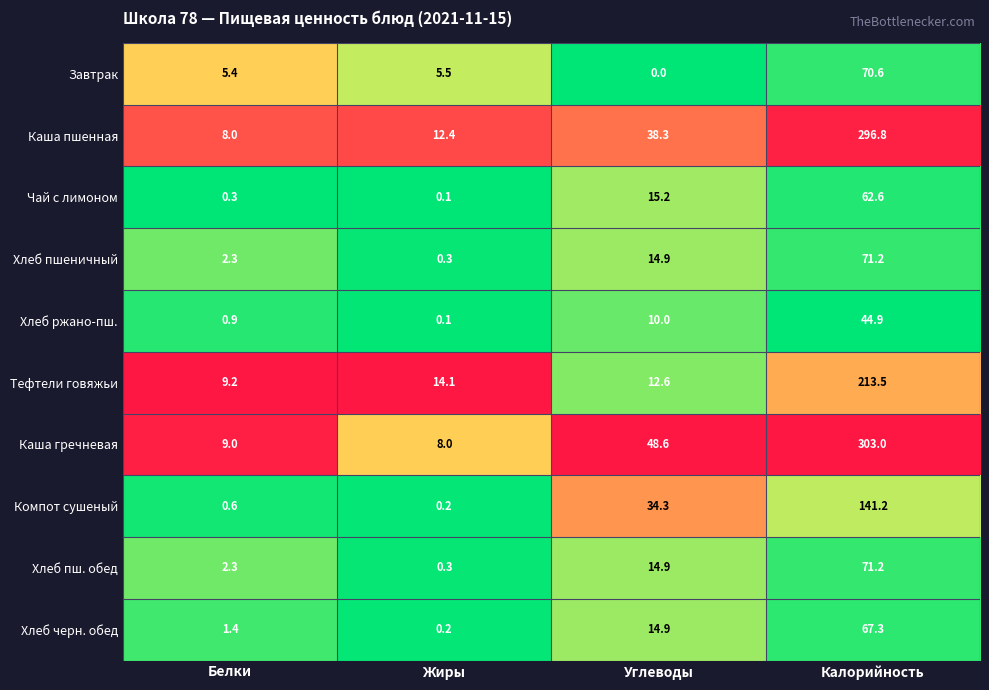

What is the greatest value displayed?

303.0